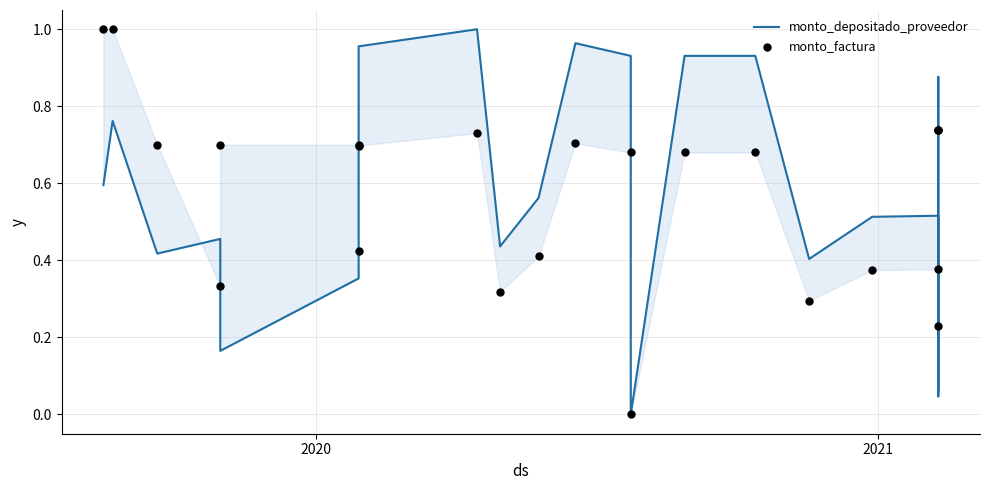

Which series has the largest total across all categories?

monto_factura